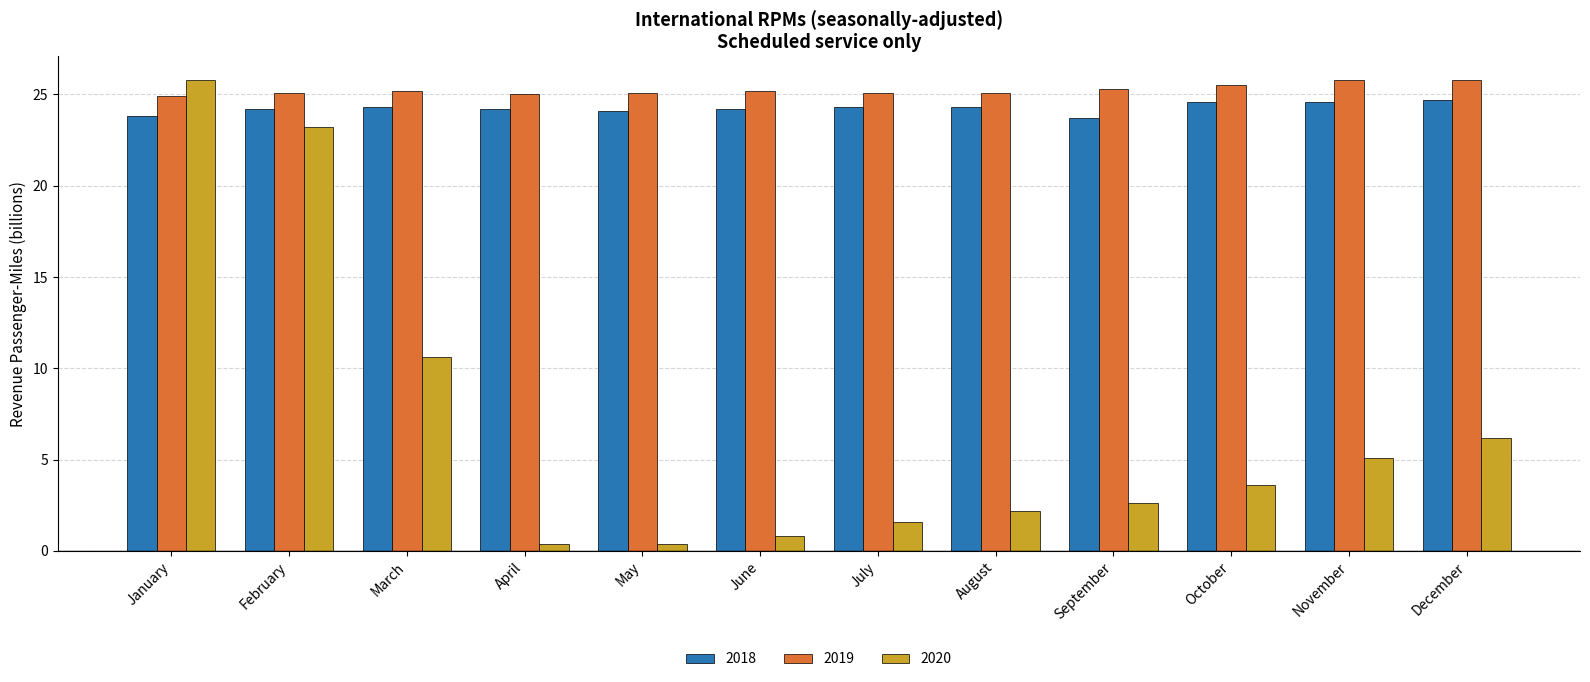

Between August and November, which series saw the biggest shift?

2020